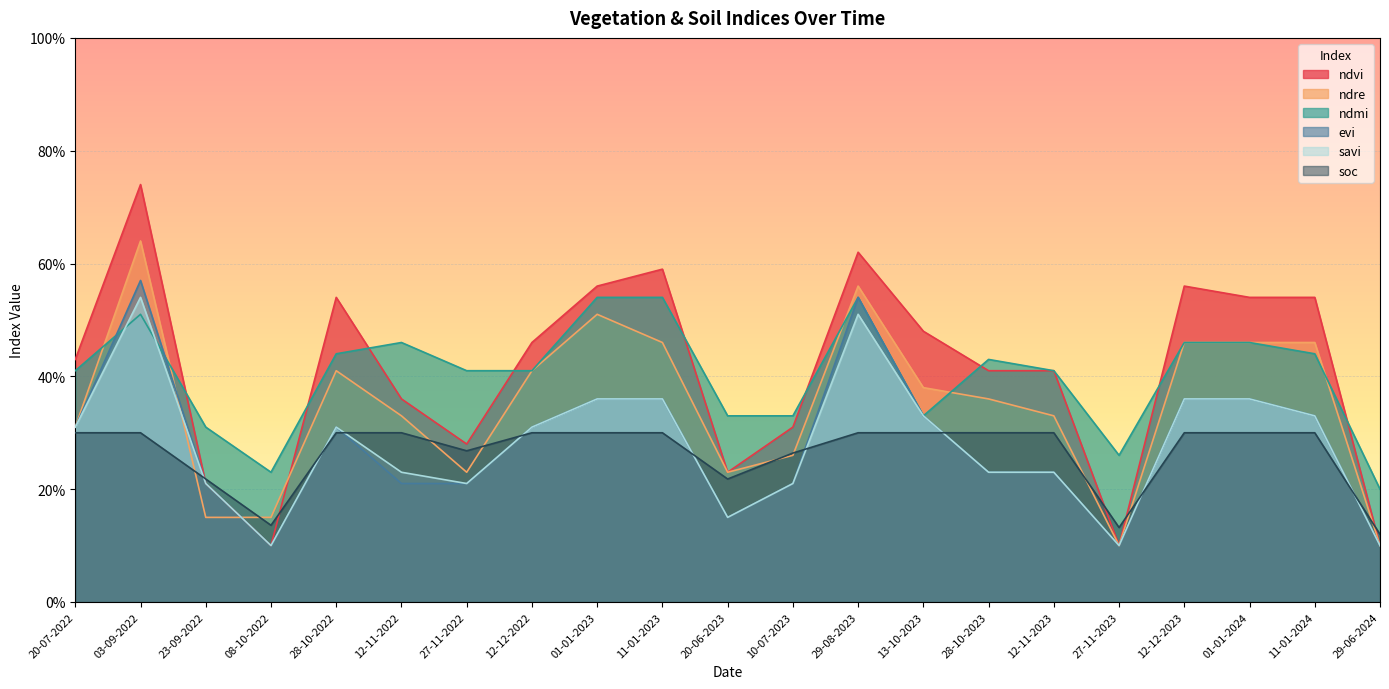

Which series ends up on top after the final intersection of ndvi and soc?

soc